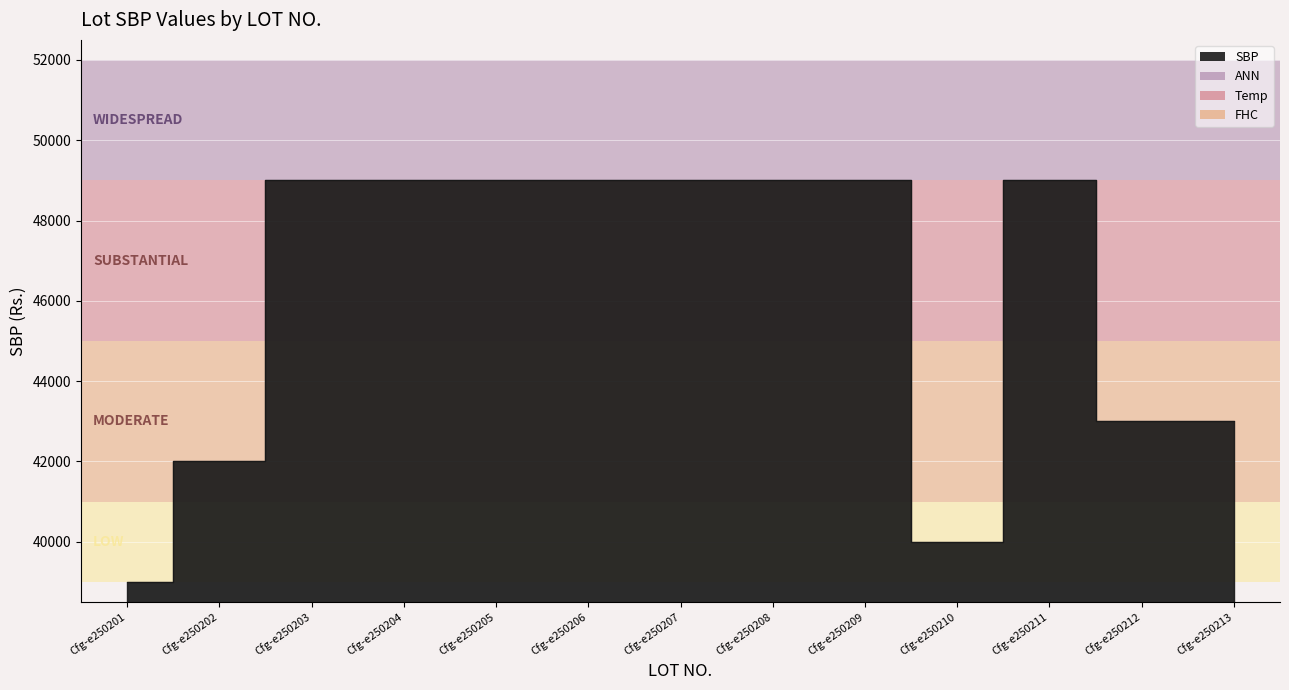

Is it true that the value at Cfg-e250205 is 49000?

True